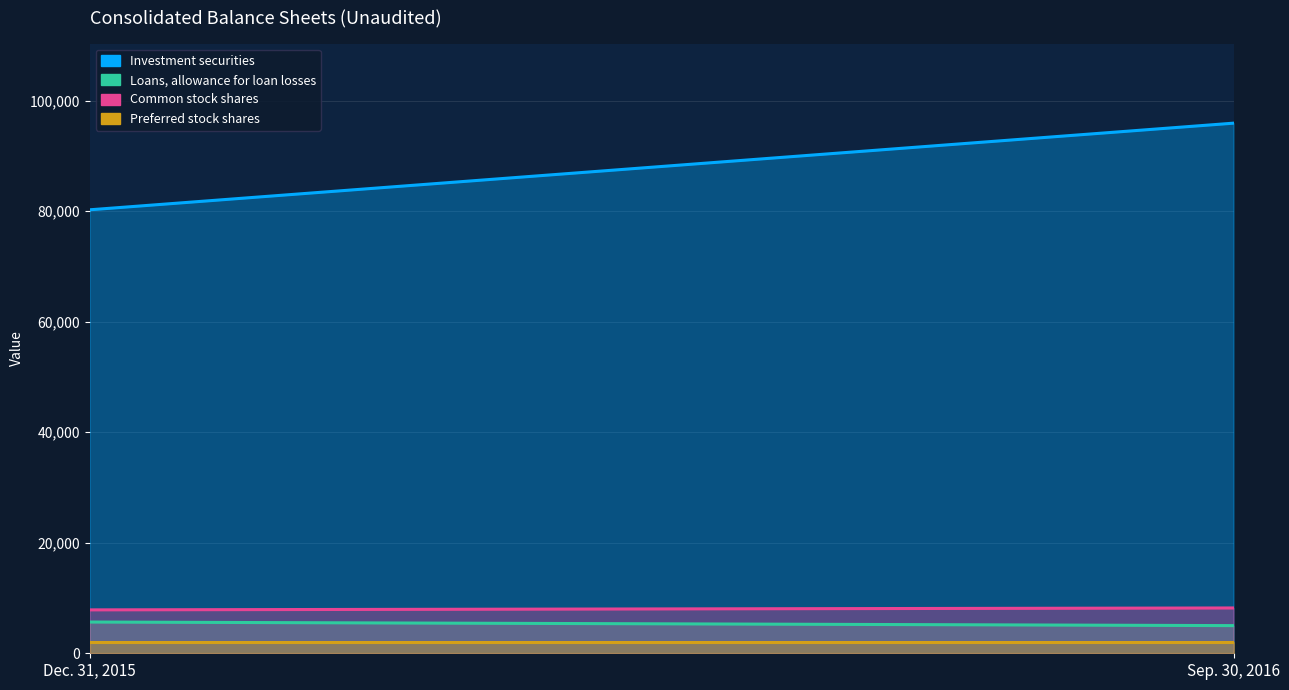

Is the value of Common stock shares at Dec. 31, 2015 greater than the value of Loans, allowance for loan losses at Sep. 30, 2016?

Yes